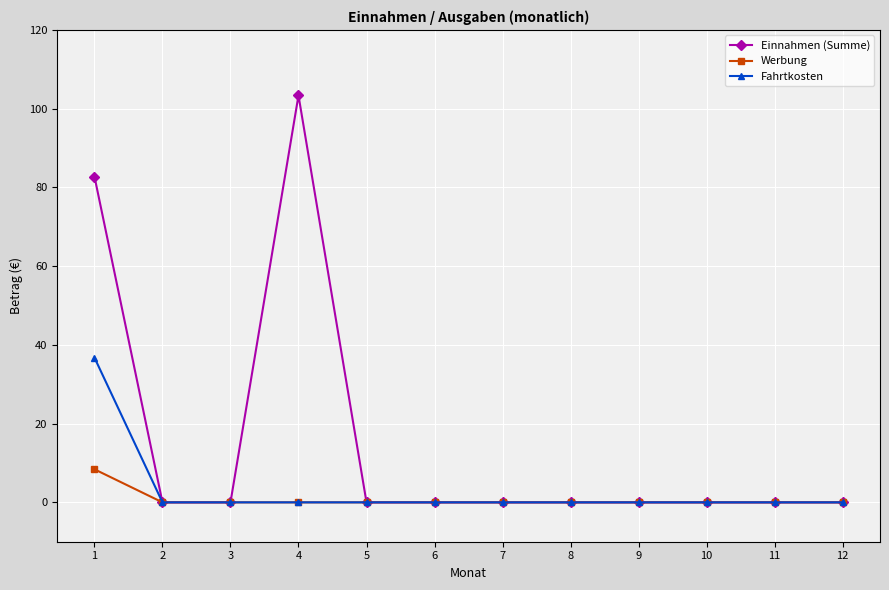

Count the number of data series in this chart.

3